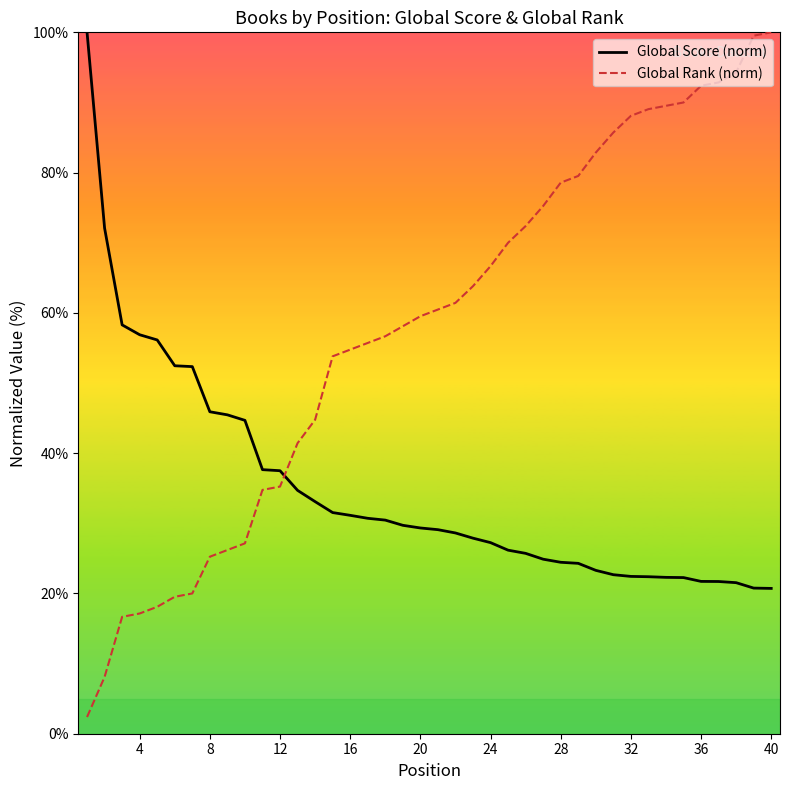

What is the average value of the Global Rank (norm) series?

57.7